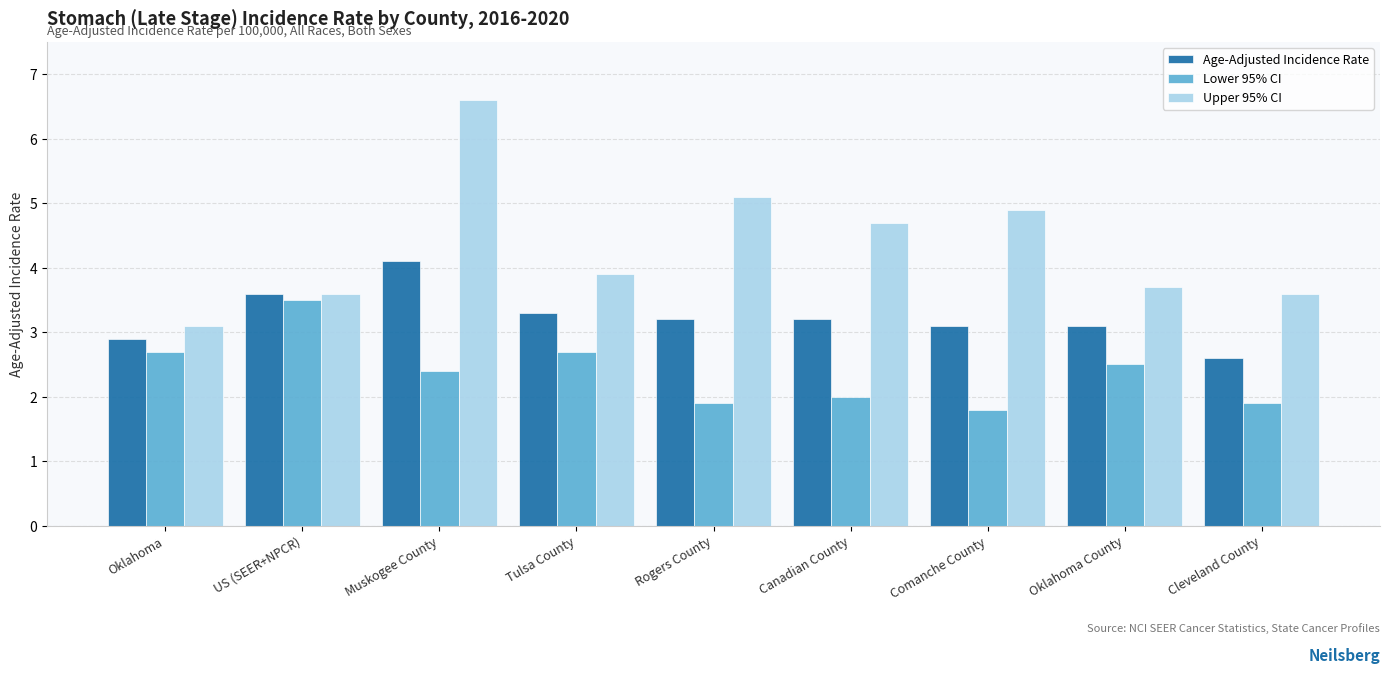

Which series changed the most between Oklahoma and Muskogee County?

Upper 95% CI